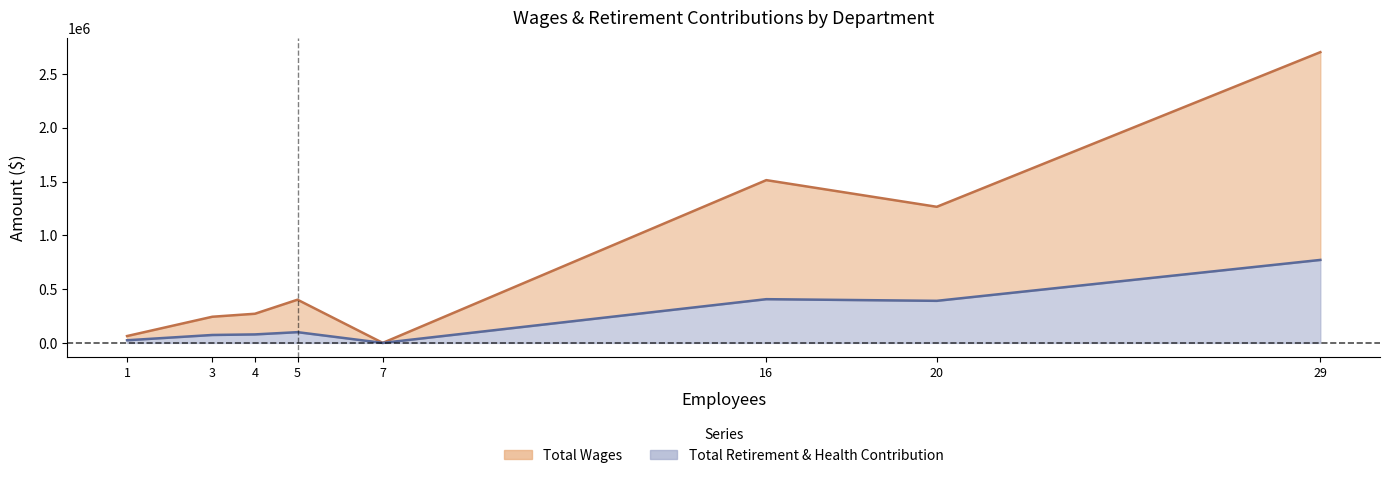

Which series has the largest range (max minus min)?

Total Wages